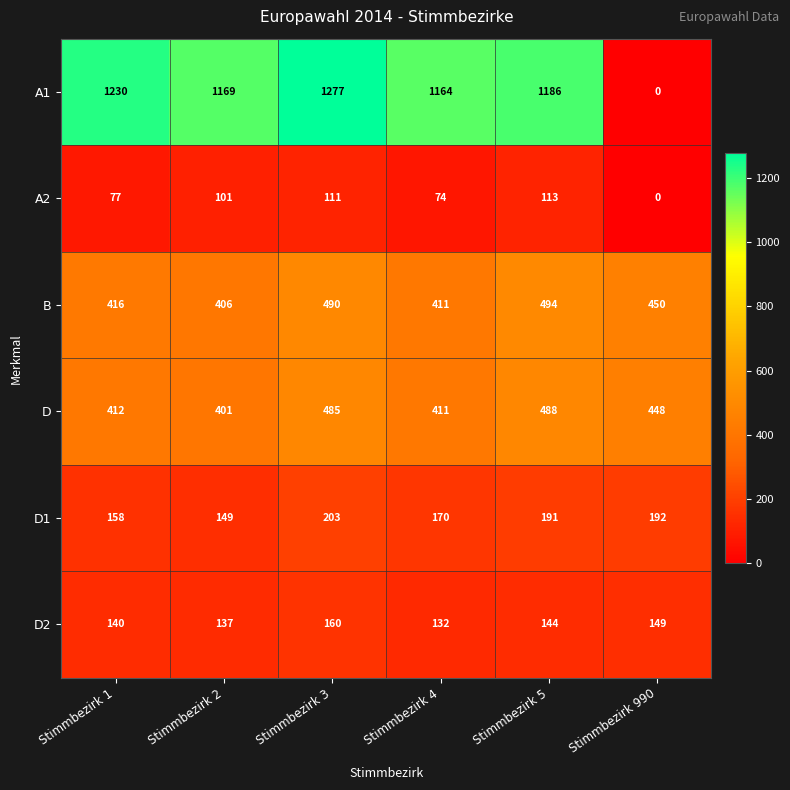

Count the number of data series in this chart.

6